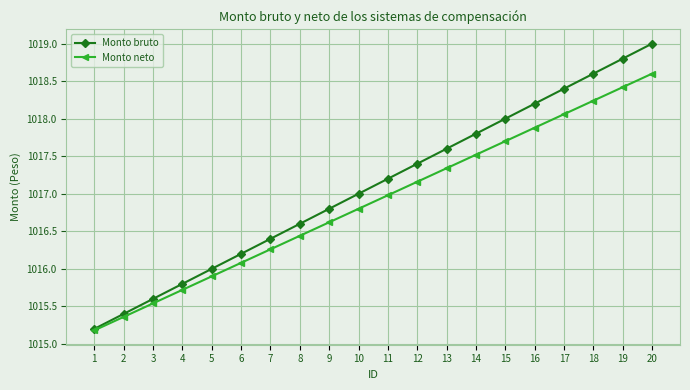

Rank the series by their average value, from highest to lowest.

Monto bruto, Monto neto